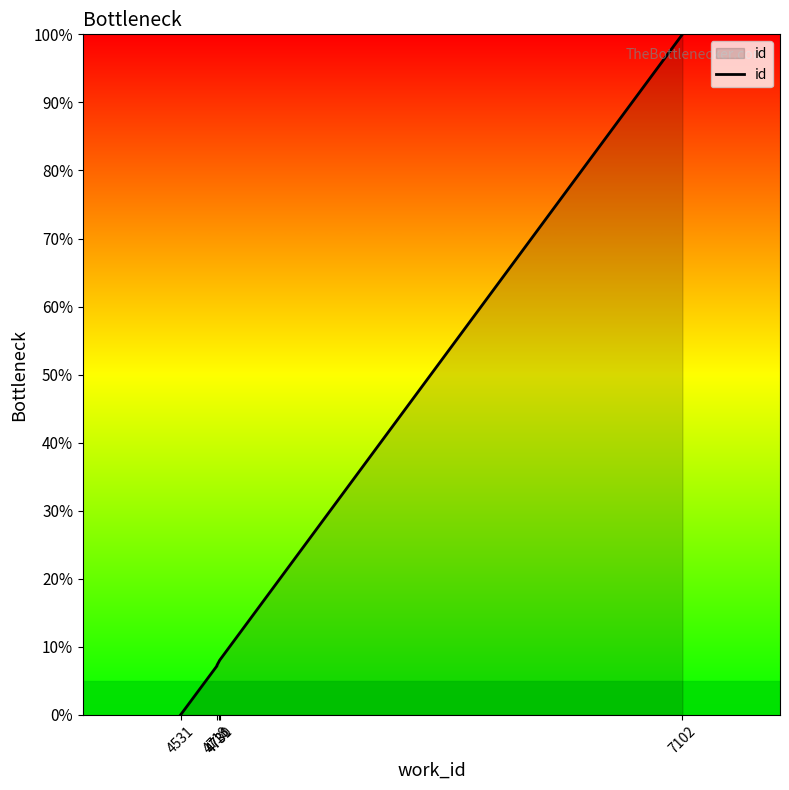

Where does the data first go above 7?

4718